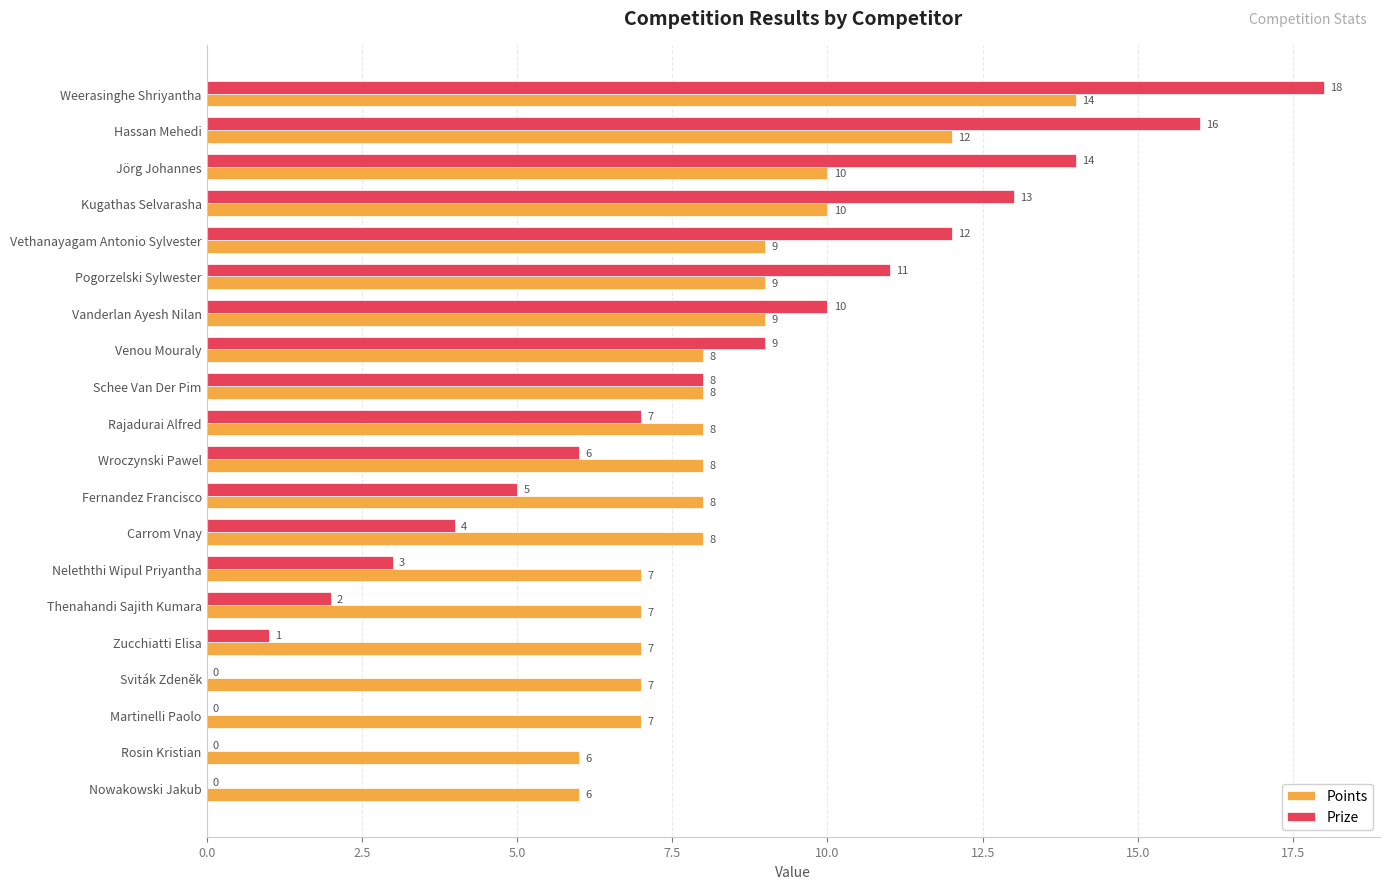

The value of Prize at Carrom Vnay is 1. True or false?

False